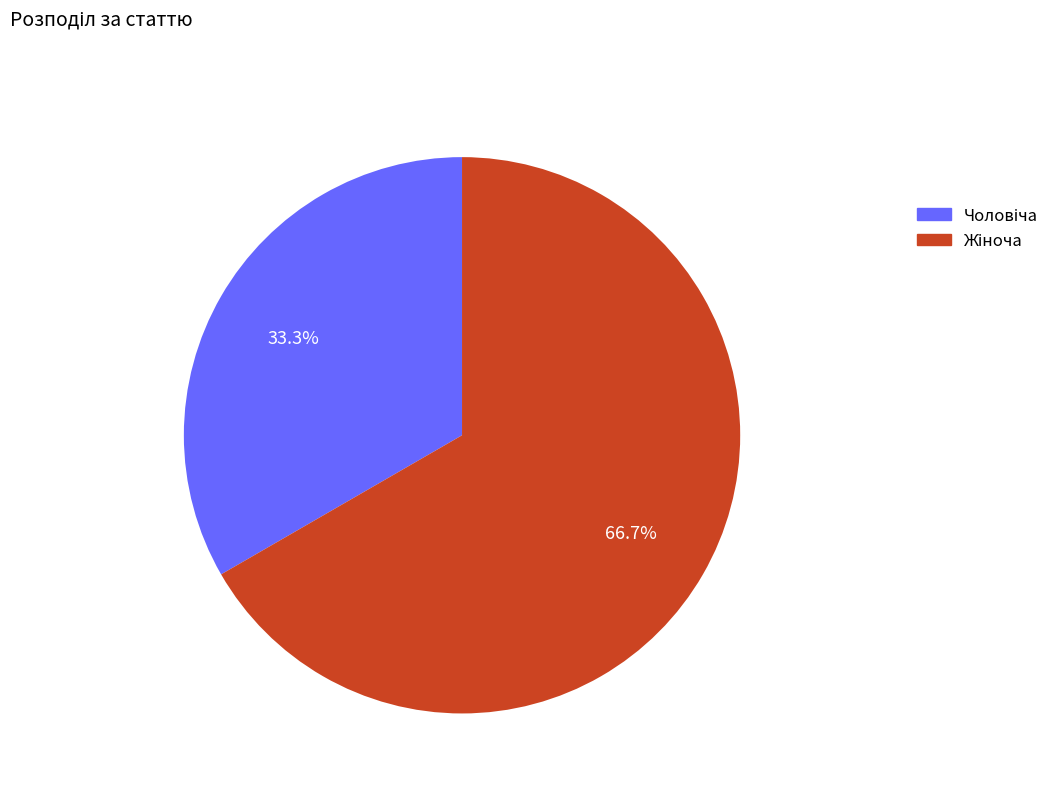

How many slices are in this pie chart?

2